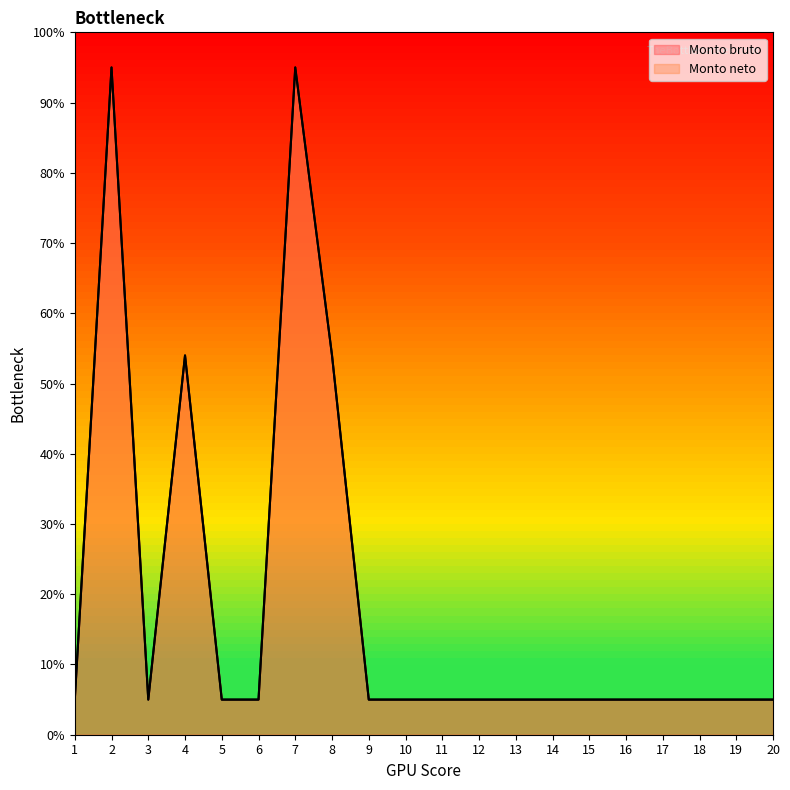

At which category does Monto bruto reach its first local valley?

3